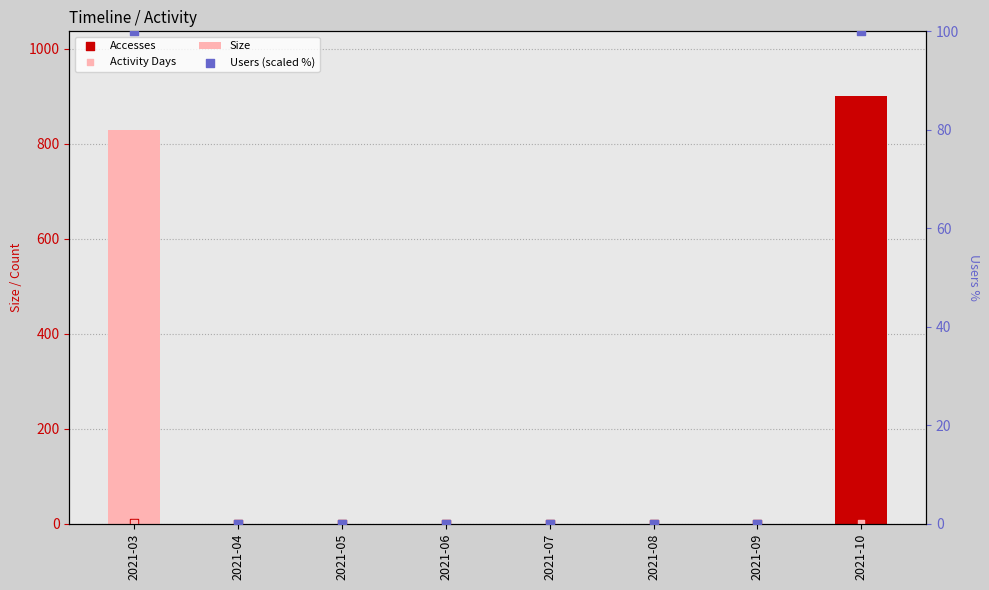

Which series has the largest Y range (max minus min)?

Size